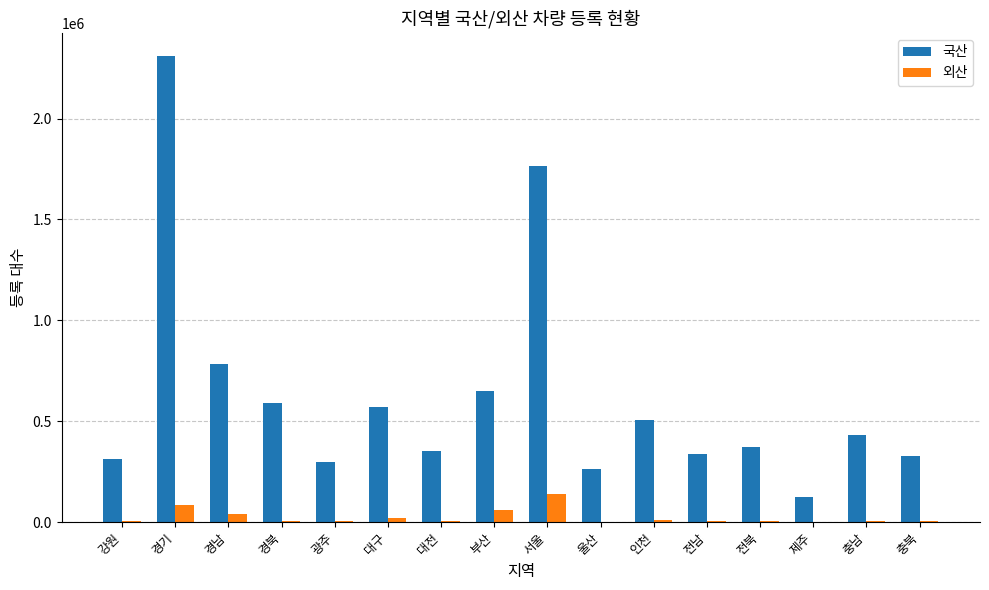

What is the maximum value shown in the chart?

2308581